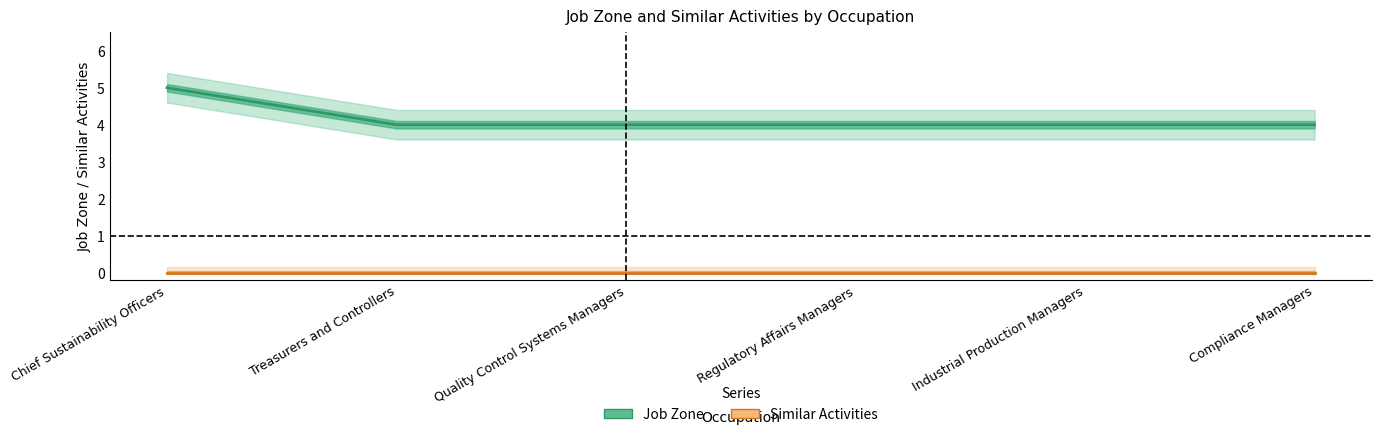

How many lines are shown in the chart?

2